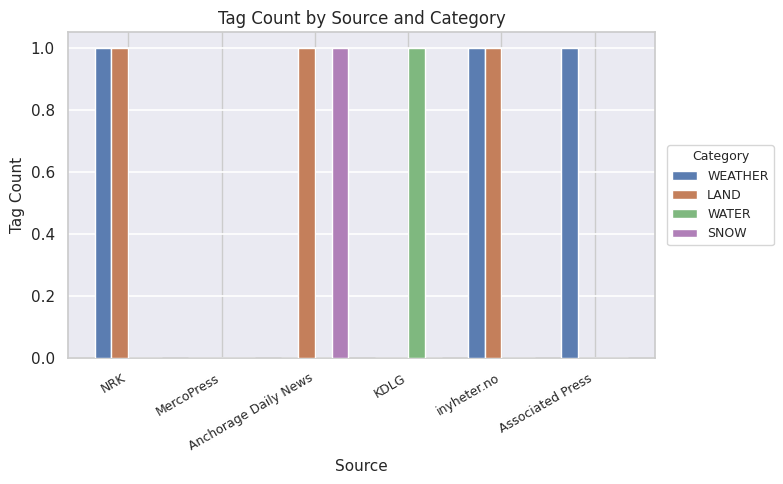

What is the difference between the LAND values at NRK and MercoPress?

1